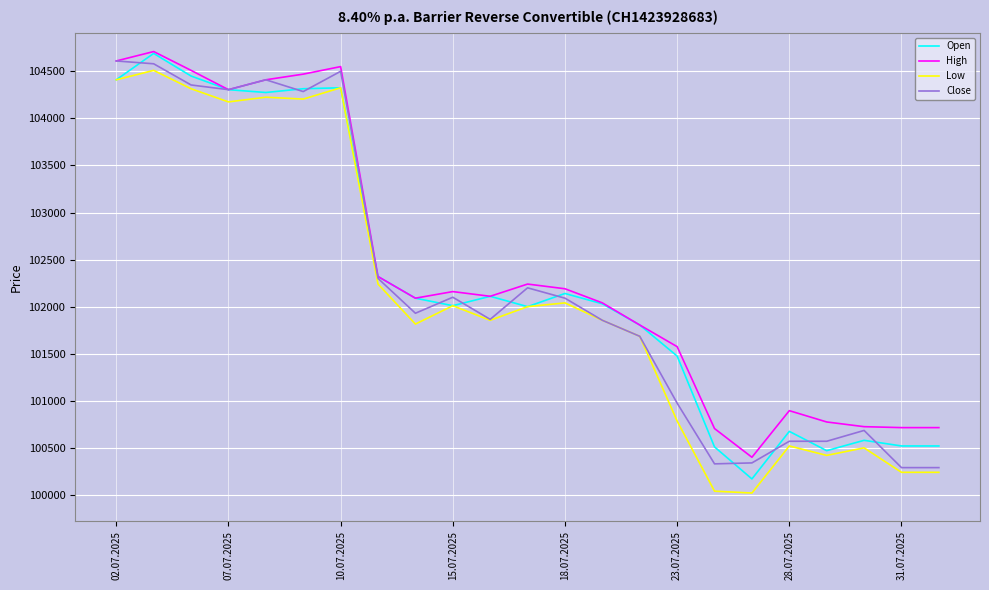

What is the maximum value for Open?

104690